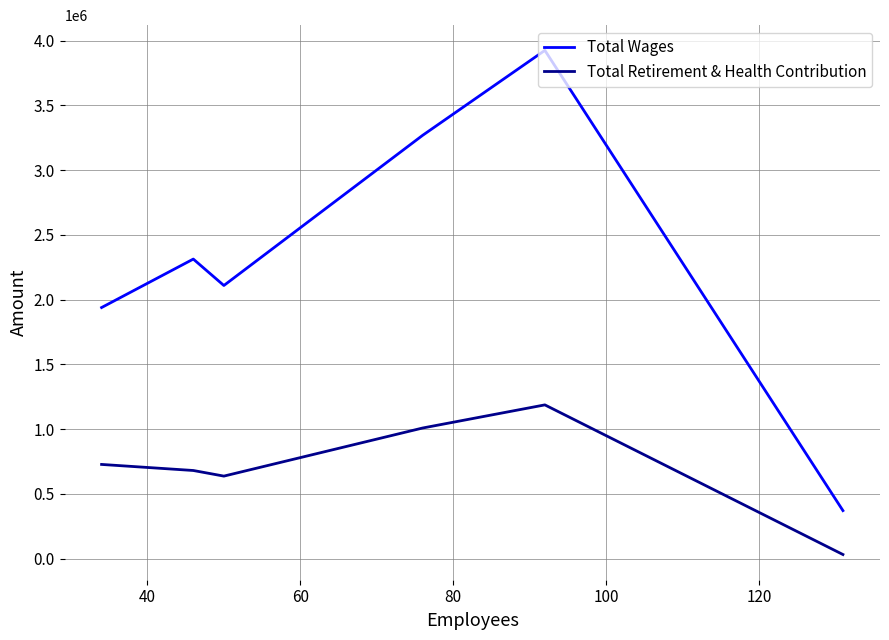

What is the greatest value displayed?

3924410